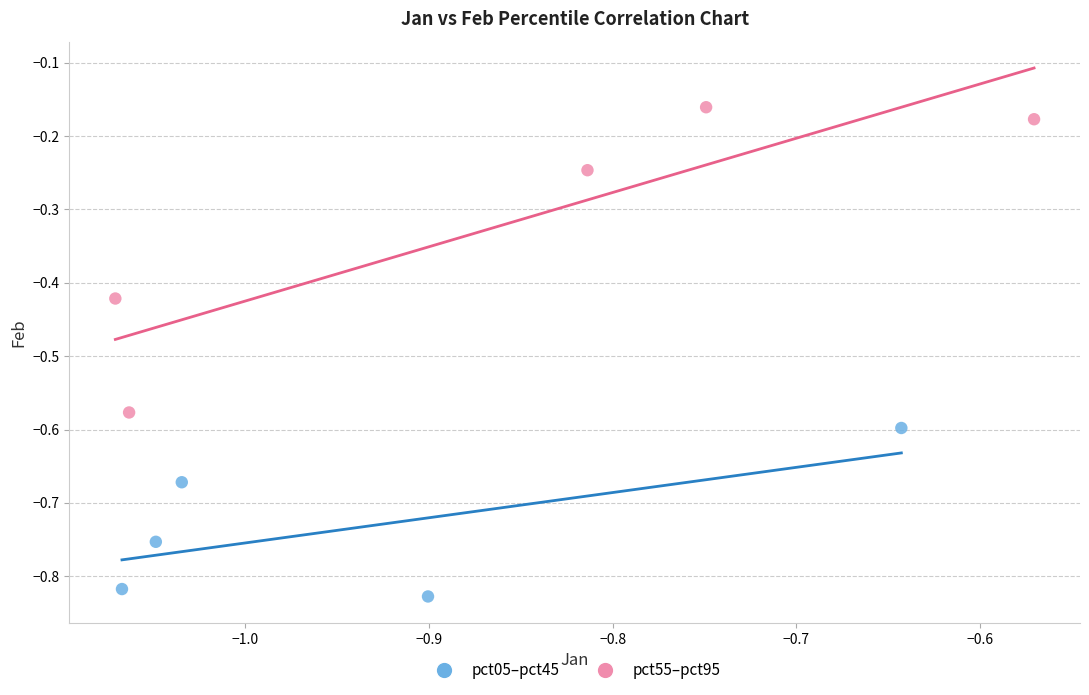

Which series reaches the maximum Y coordinate?

pct55–pct95